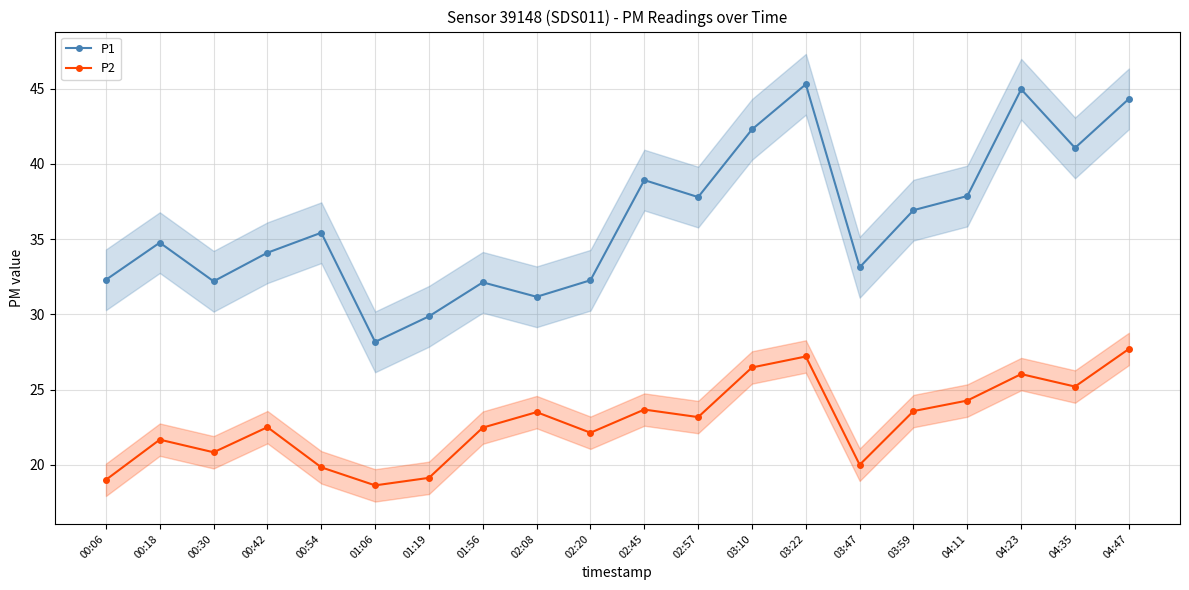

Rank the series by their average value, from highest to lowest.

P1, P2